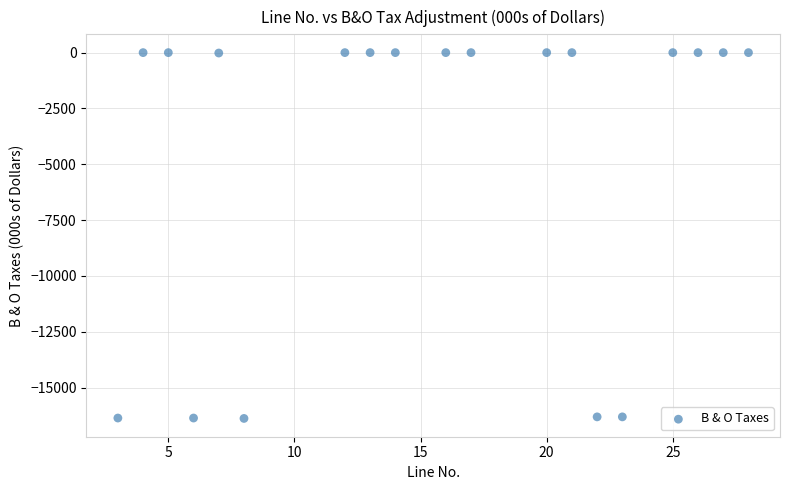

What is the range of Y values (max minus min)?

16378